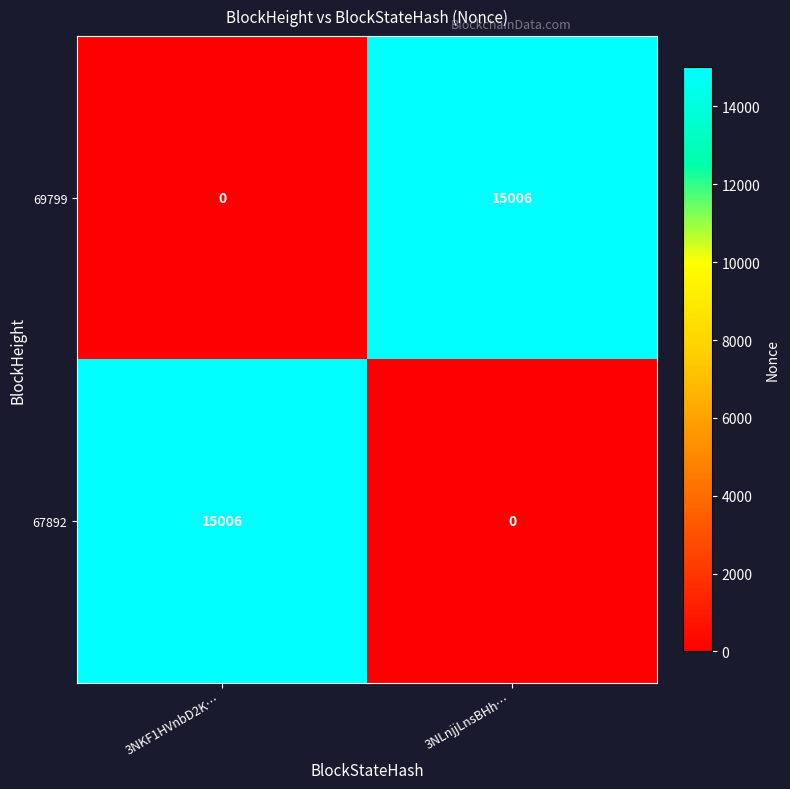

Reading left to right, extract all data points from this chart.

69799: 3NKF1HVnbD2K…=0	3NLnjjLnsBHh…=15006
67892: 3NKF1HVnbD2K…=15006	3NLnjjLnsBHh…=0